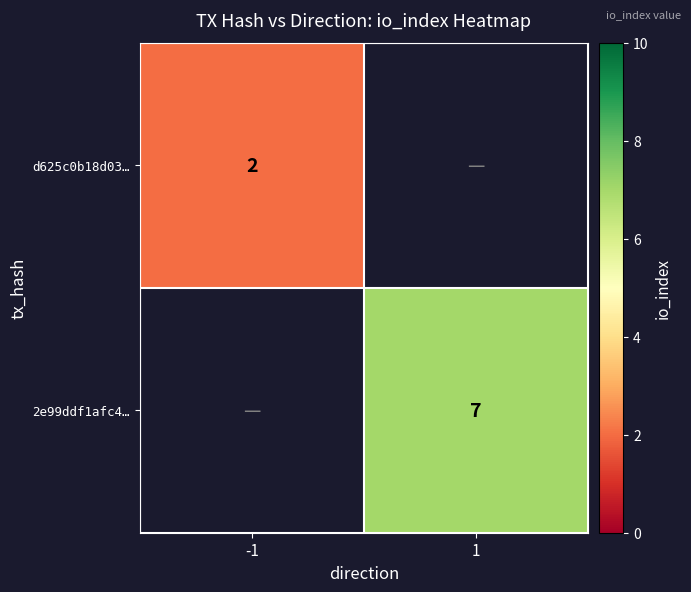

Is the value of 2e99ddf1afc4… at 1 greater than the value of d625c0b18d03… at -1?

Yes